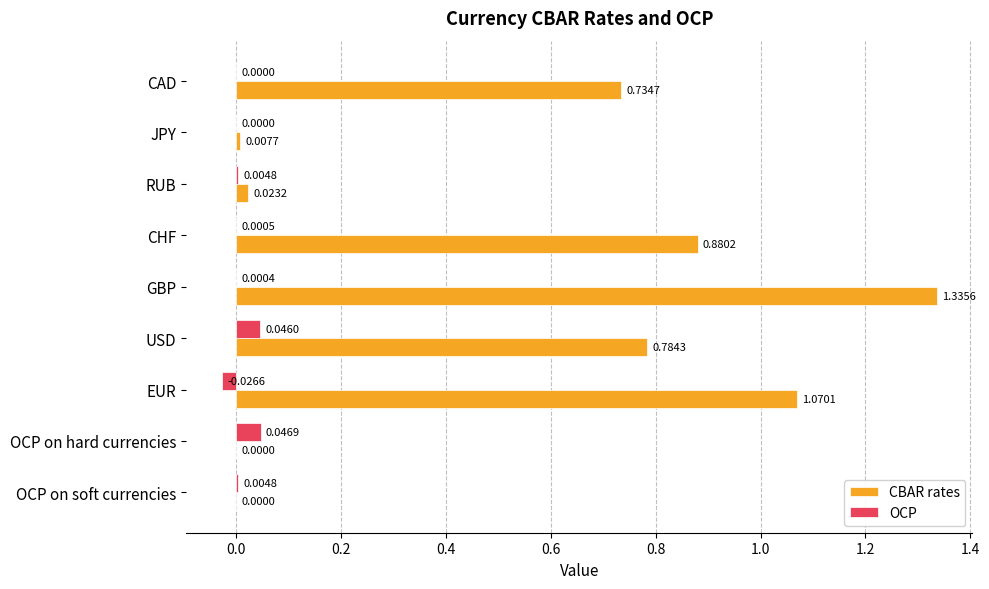

Which series has the largest total across all categories?

CBAR rates